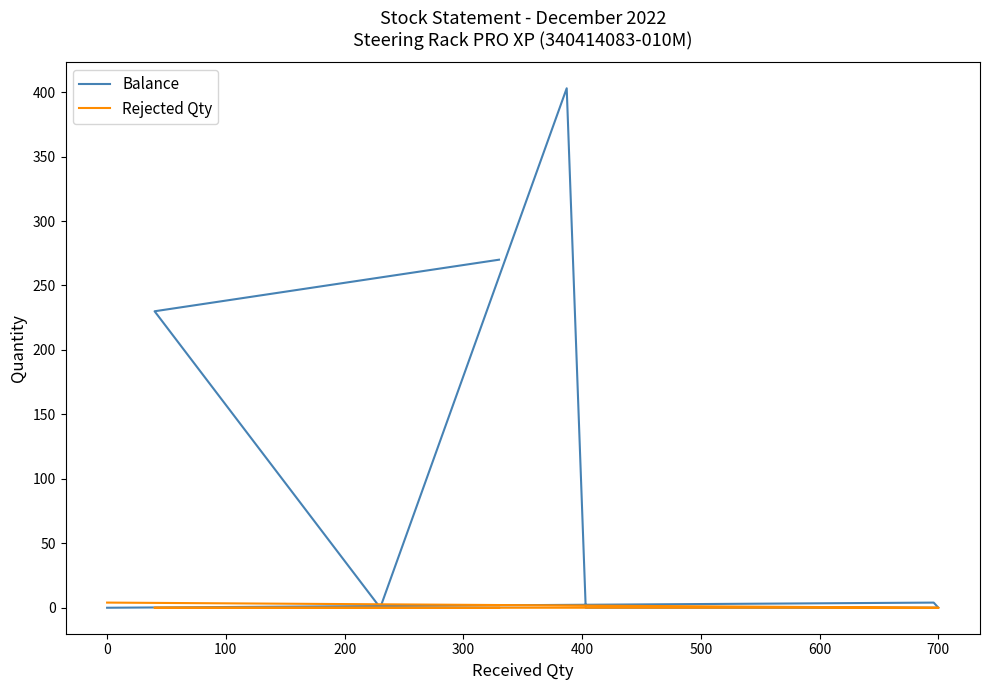

The value of Rejected Qty at 200 is -2. True or false?

False